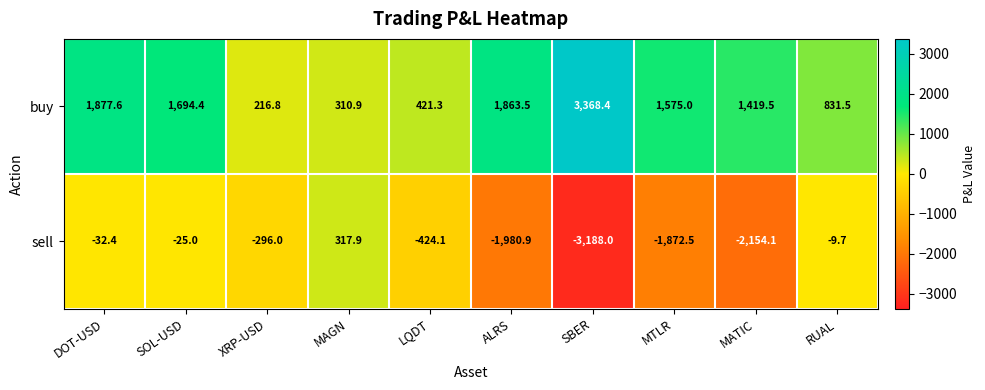

What is the difference between the second highest and minimum values in the sell series?

3178.3